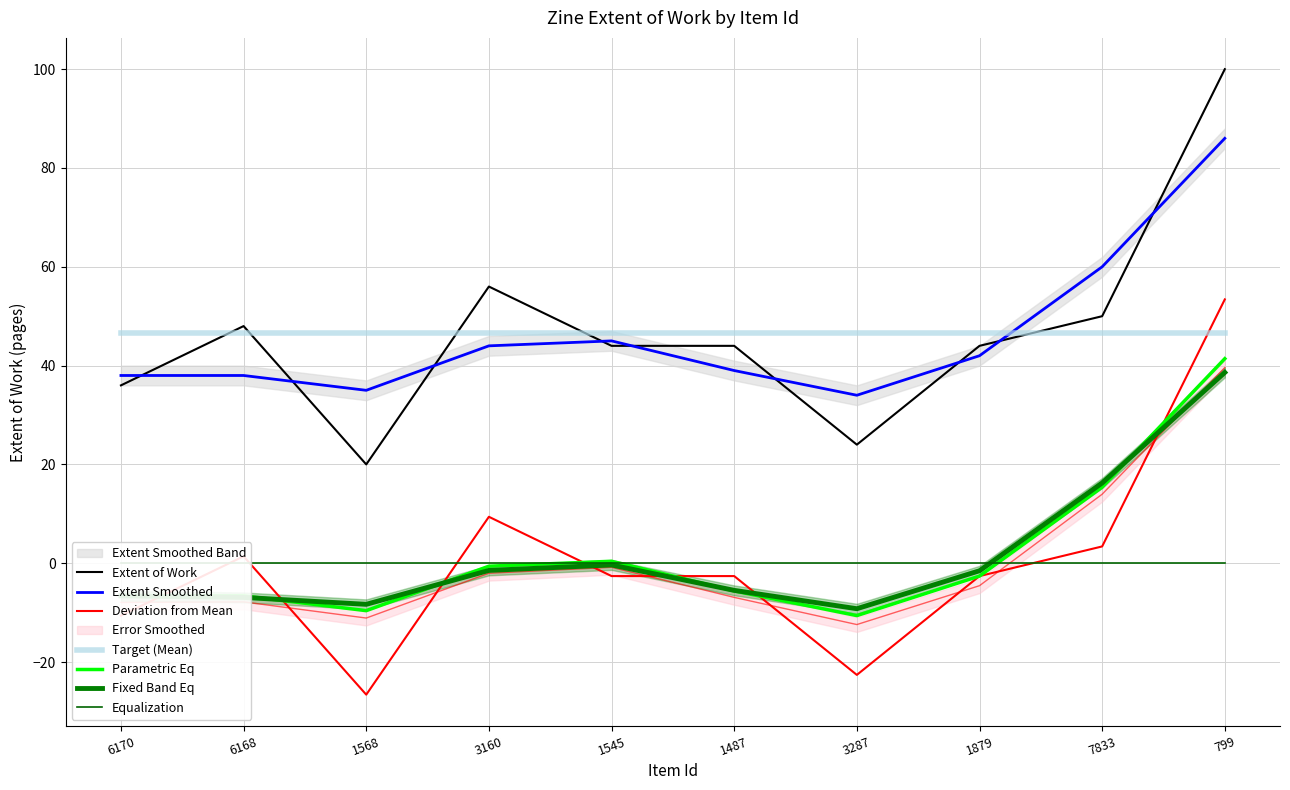

List the labels in order of value, largest first.

799, 3160, 7833, 6168, 1545, 1487, 1879, 6170, 3287, 1568